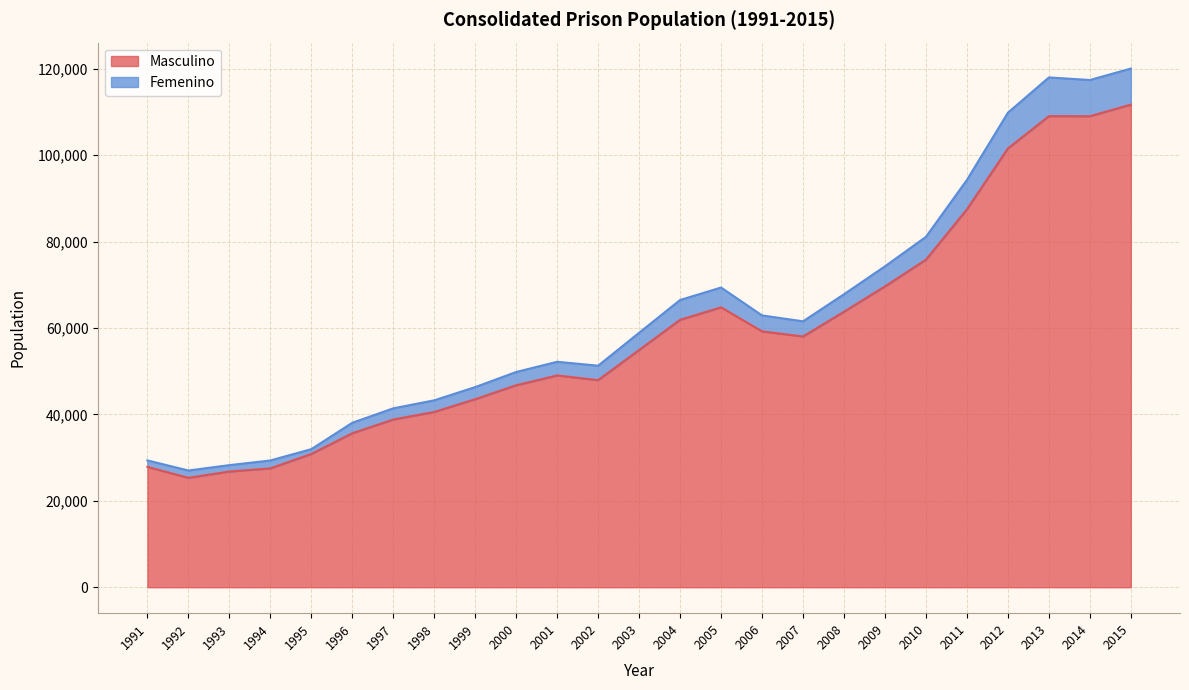

How many interior local peaks does the Masculino series have?

3